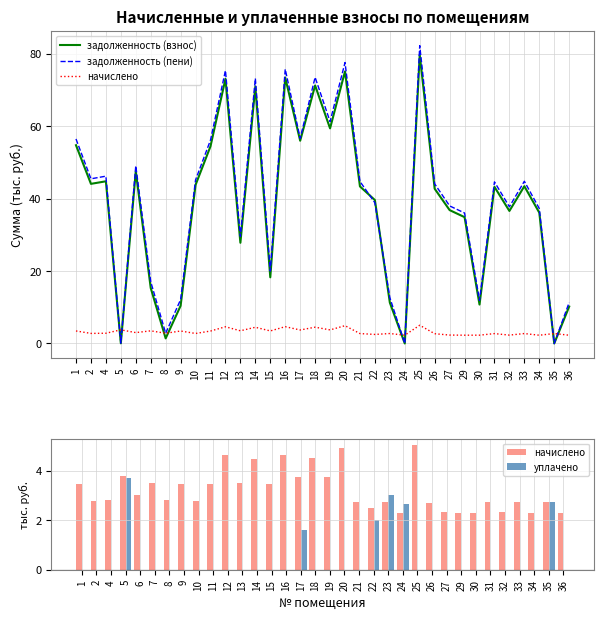

What is the value of the задолженность (взнос) bar at the 8th from the left?

10.4